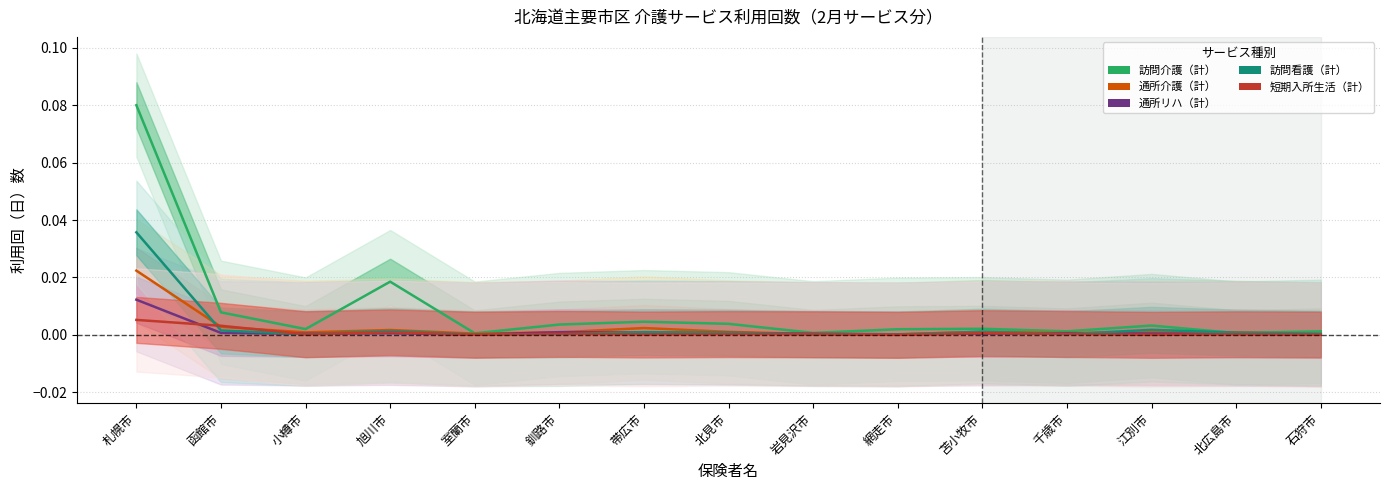

What is the label of the 7th point from the right?

岩見沢市